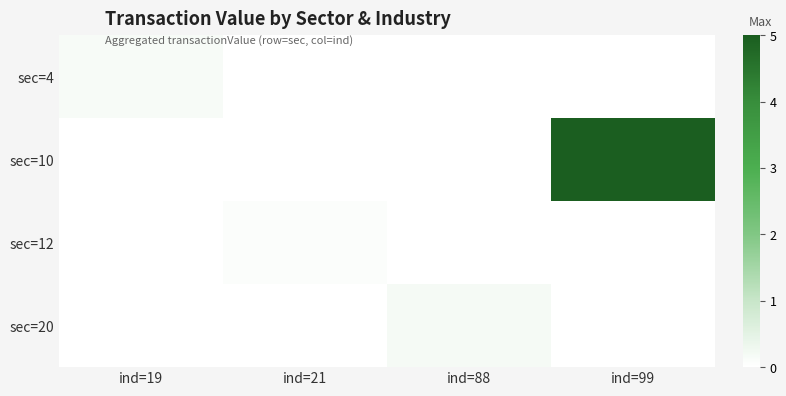

Reading right to left, extract all data points from this chart.

sec=4: ind=99=0.0	ind=88=0.0	ind=21=0.0	ind=19=0.1
sec=10: ind=99=5.0	ind=88=0.0	ind=21=0.0	ind=19=0.0
sec=12: ind=99=0.0	ind=88=0.0	ind=21=0.1	ind=19=0.0
sec=20: ind=99=0.0	ind=88=0.2	ind=21=0.0	ind=19=0.0